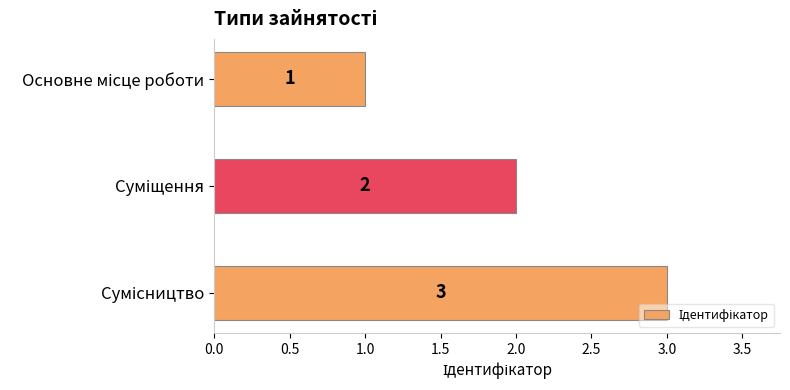

How many series are shown in this chart?

1